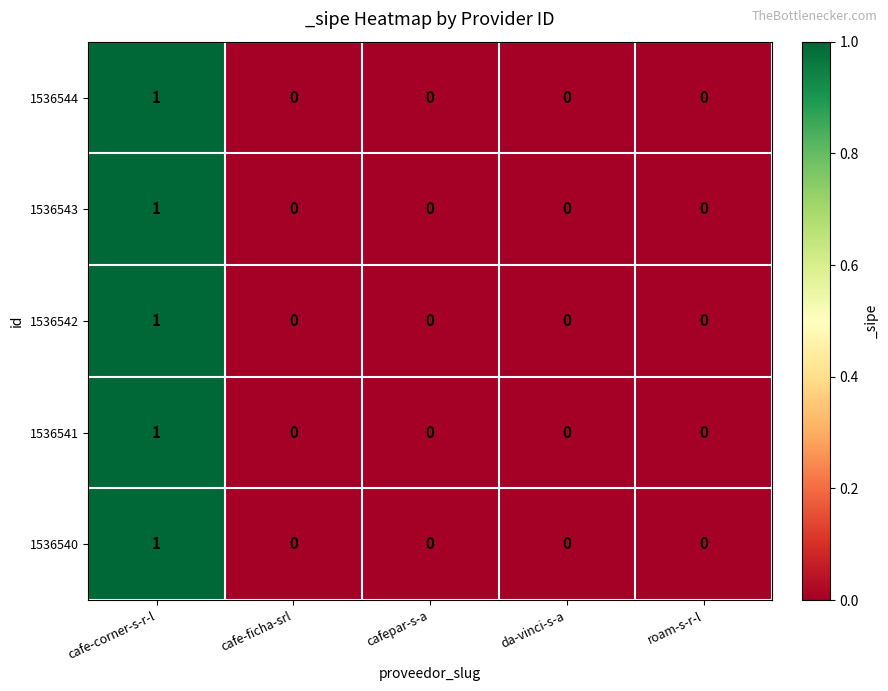

At which label does 1536541 reach its peak?

cafe-corner-s-r-l